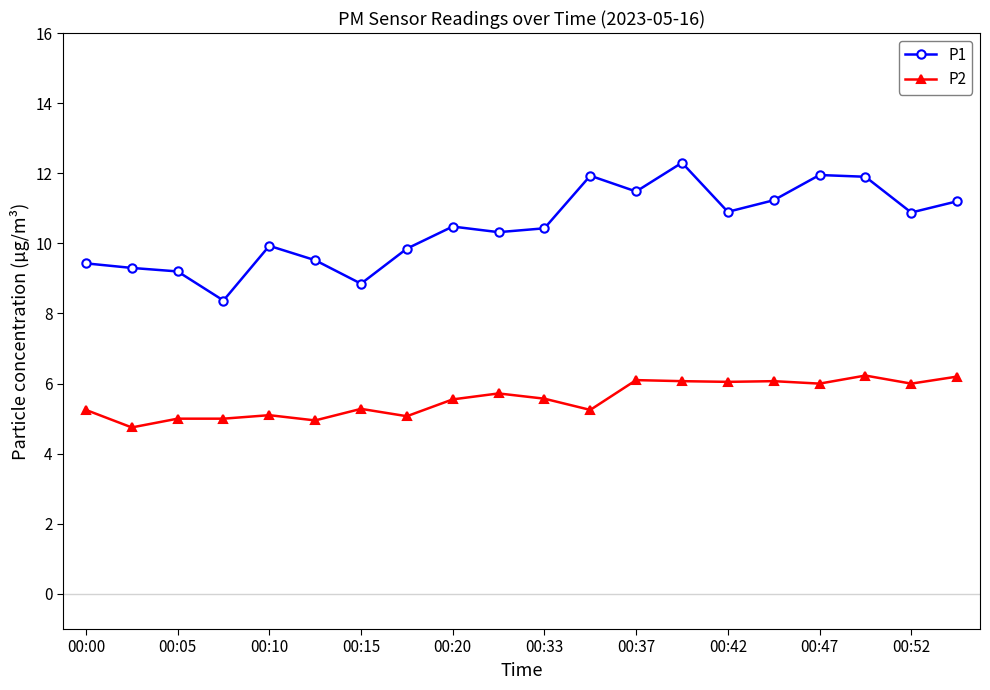

True or false: P2 and P1 intersect in this chart.

False